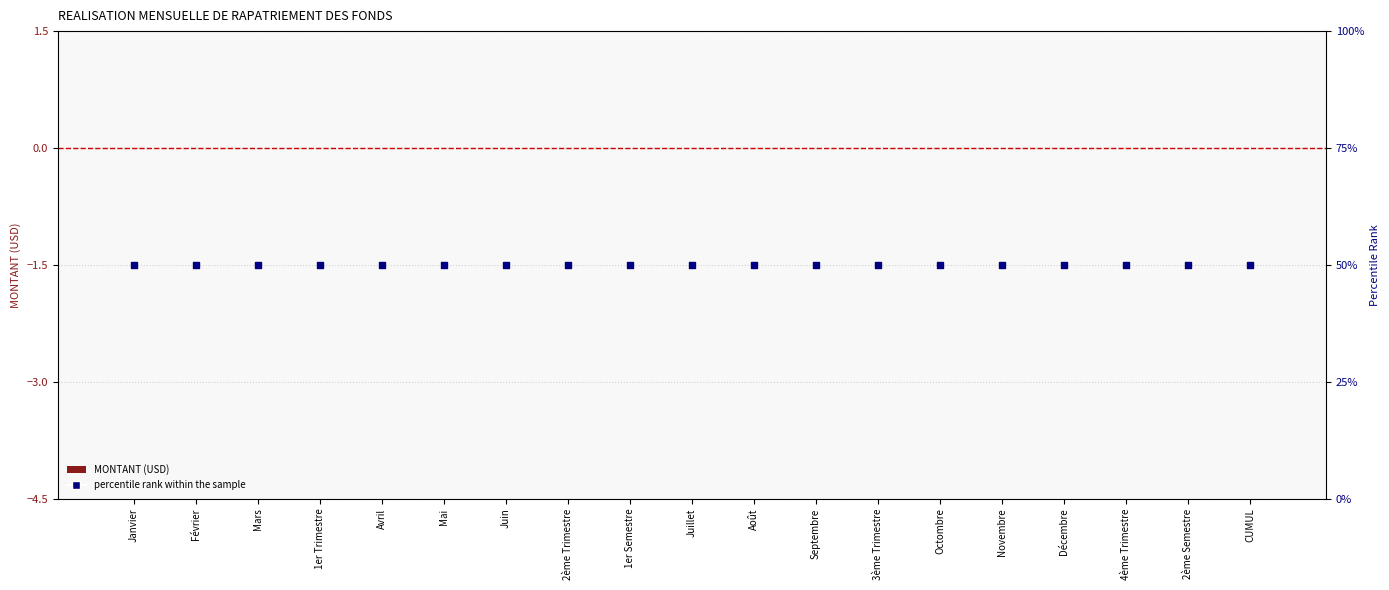

Which series has the widest spread of Y values?

MONTANT (USD)